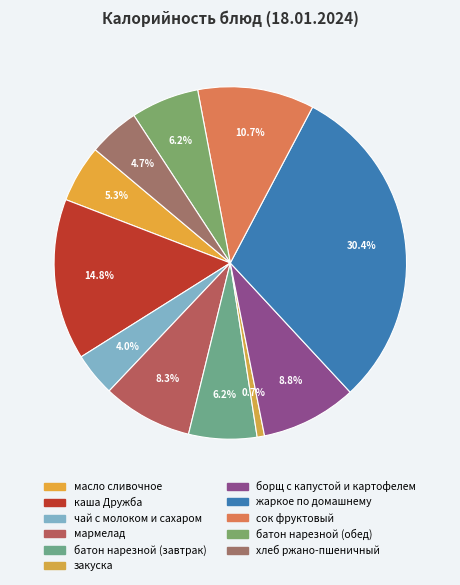

Does батон нарезной (обед) account for over 50% of the chart?

No